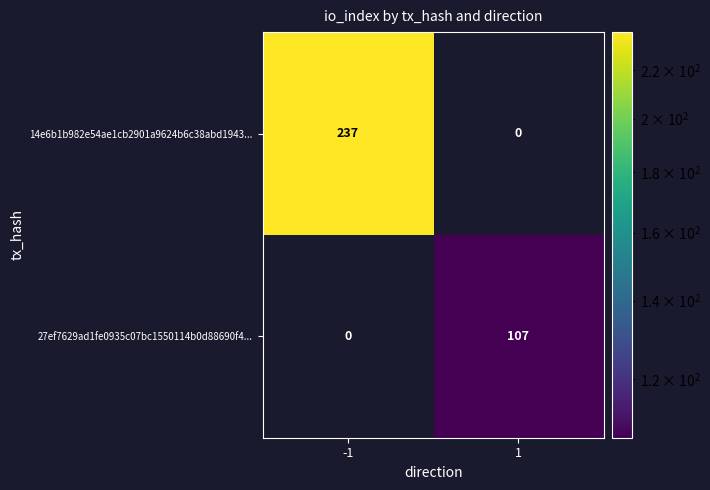

Between -1 and 1, which series saw the biggest shift?

14e6b1b982e54ae1cb2901a9624b6c38abd1943...